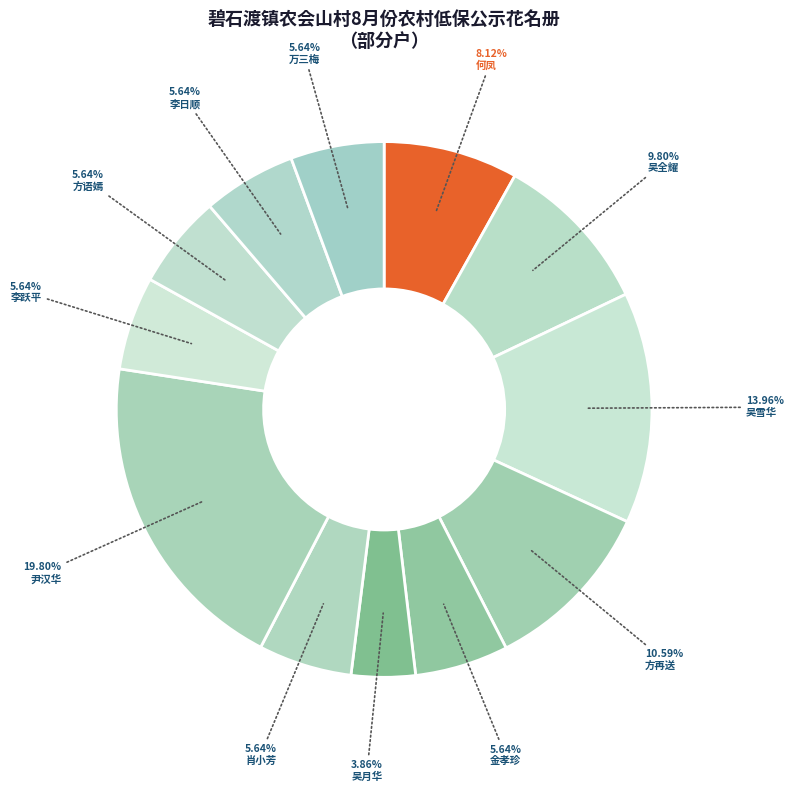

Is there any slice that represents more than half of the pie?

No